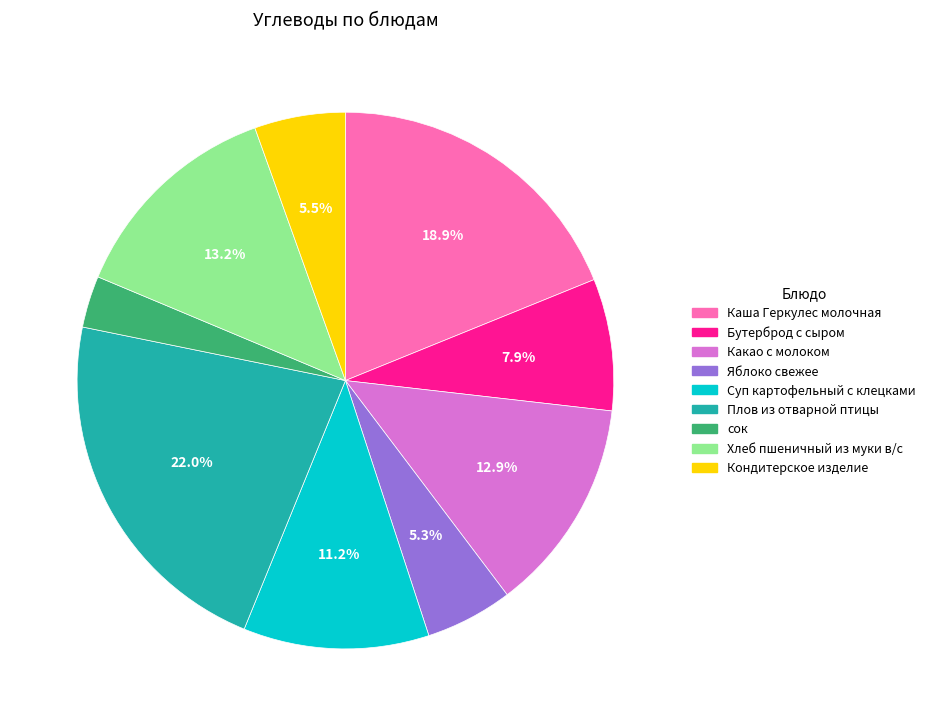

Does any single category account for the majority?

No